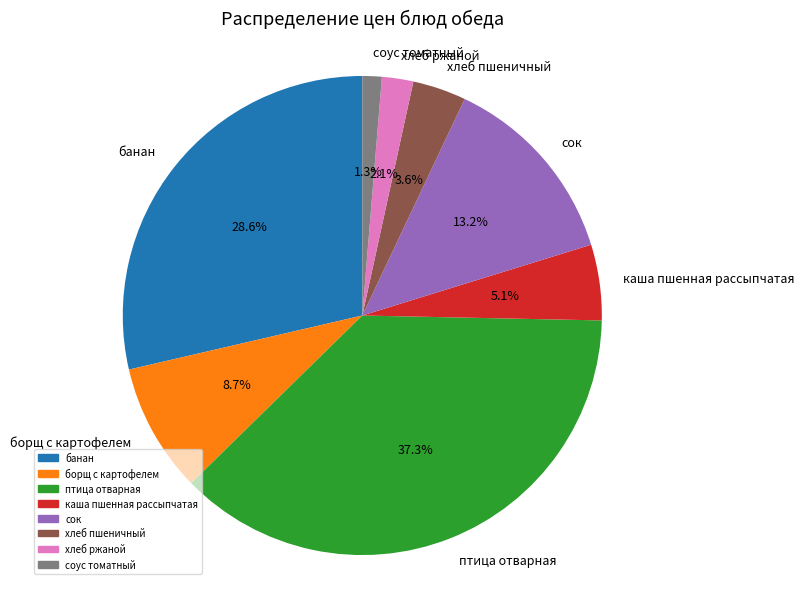

True or false: соус томатный accounts for 11% of the total.

False